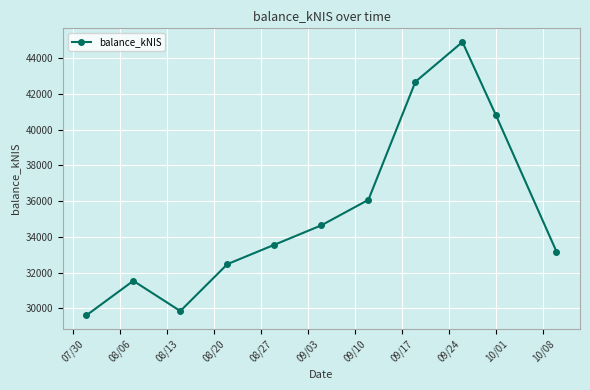

True or false: there are more than 1 points higher than both neighbors.

True